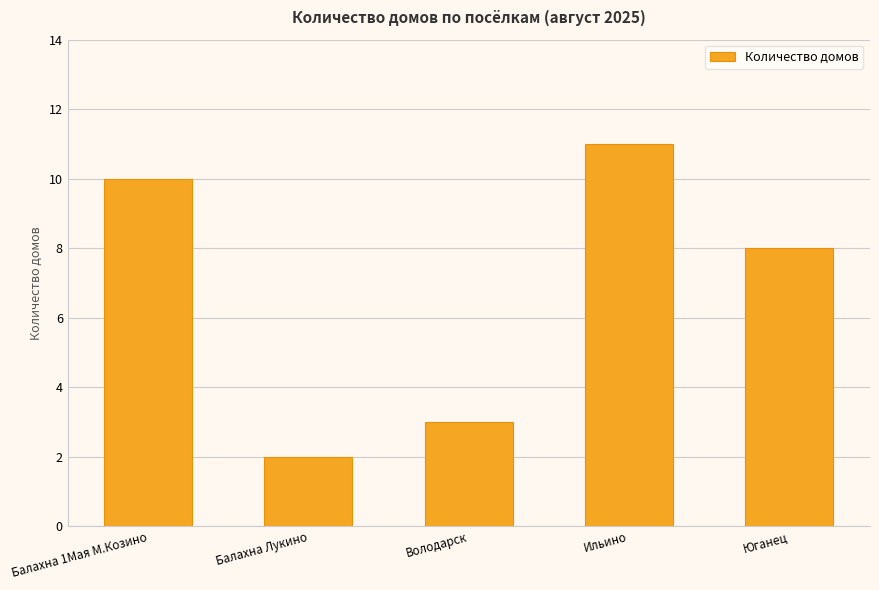

What is the label of the 5th bar from the left?

Юганец